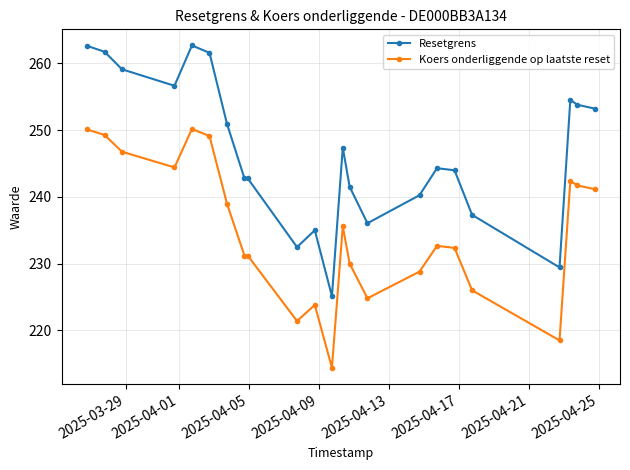

True or false: Koers onderliggende op laatste reset and Resetgrens cross at least once.

False